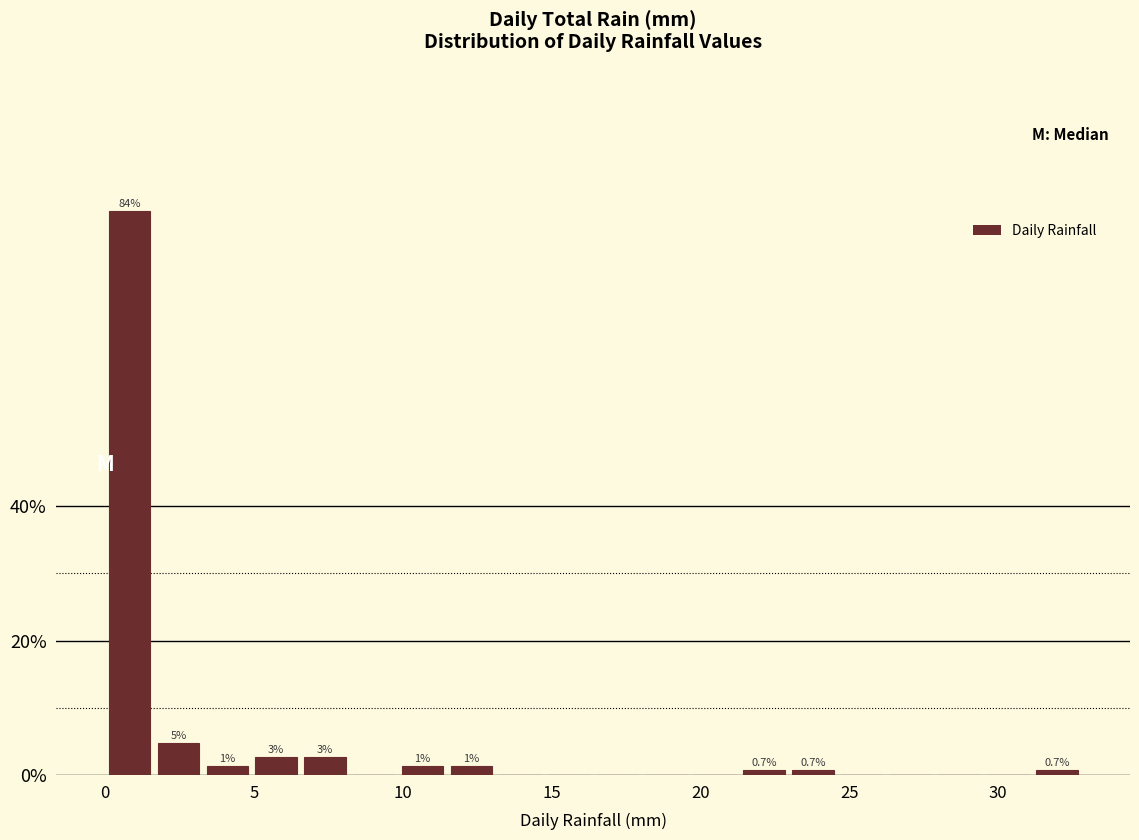

Read against the x-axis, roughly where is the centre of the tallest bar?

1.0